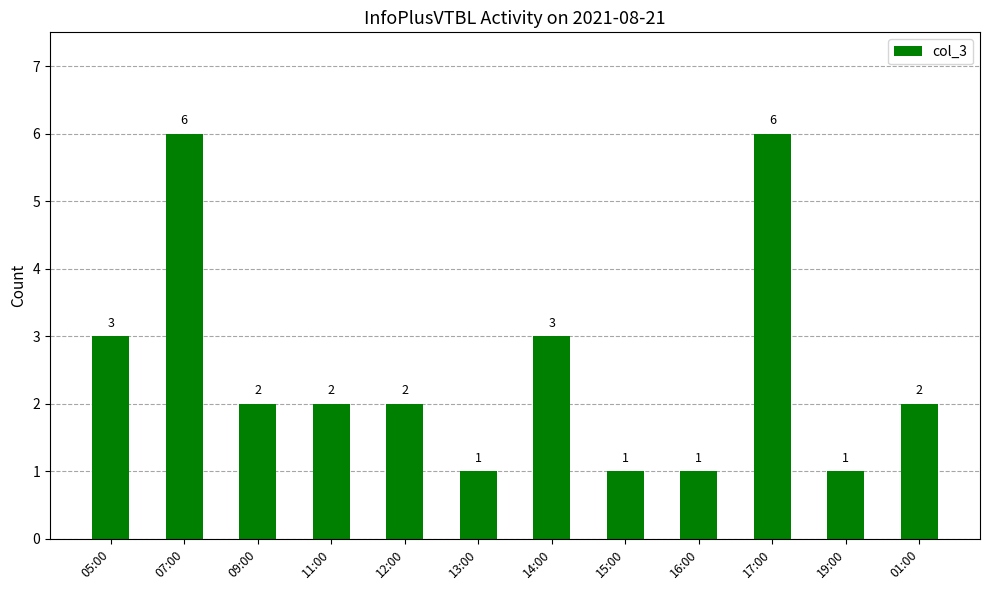

The chart shows a value of 2 at 12:00. True or false?

True